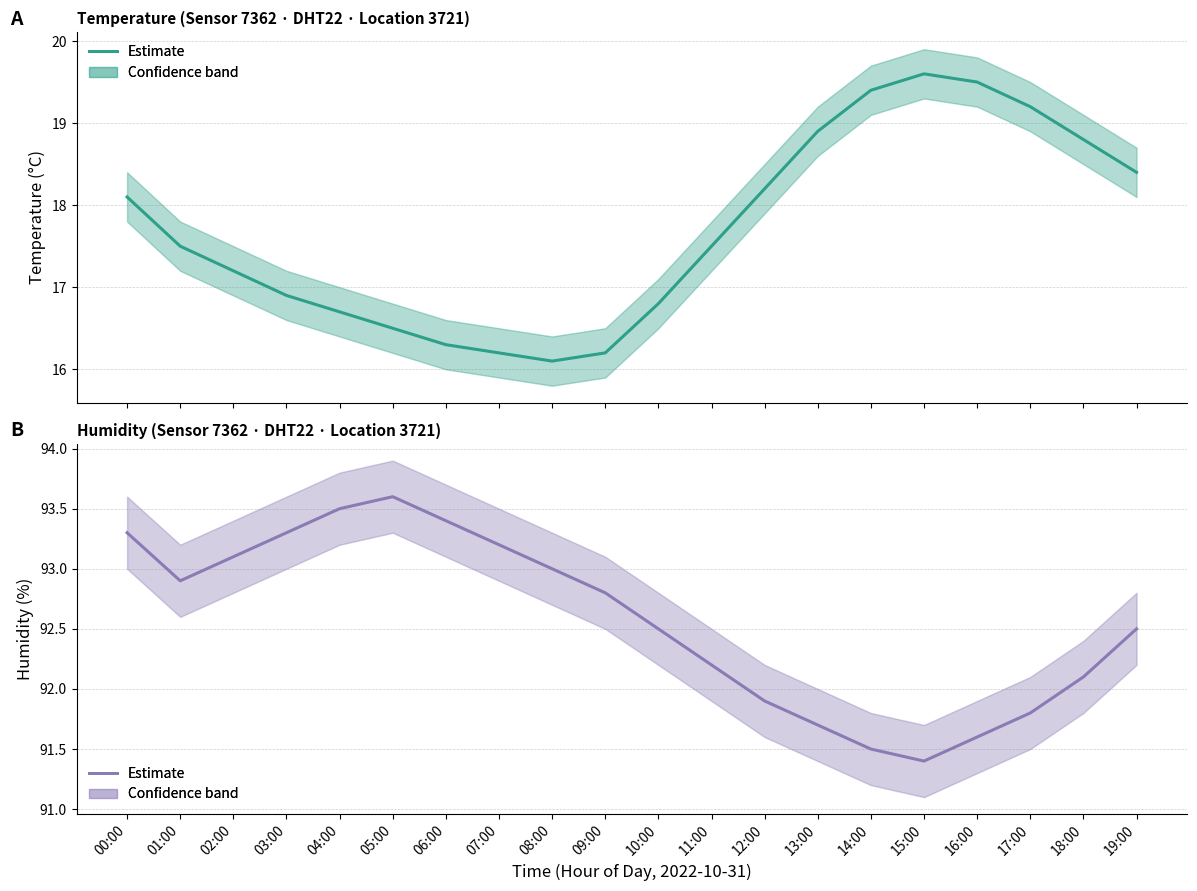

Does the chart display data point markers on the line(s)?

No